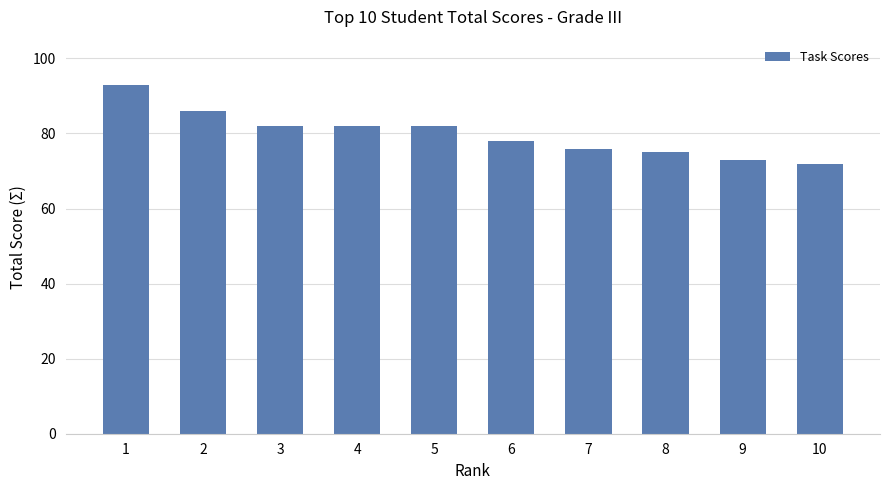

At which label does the data first exceed 82?

1